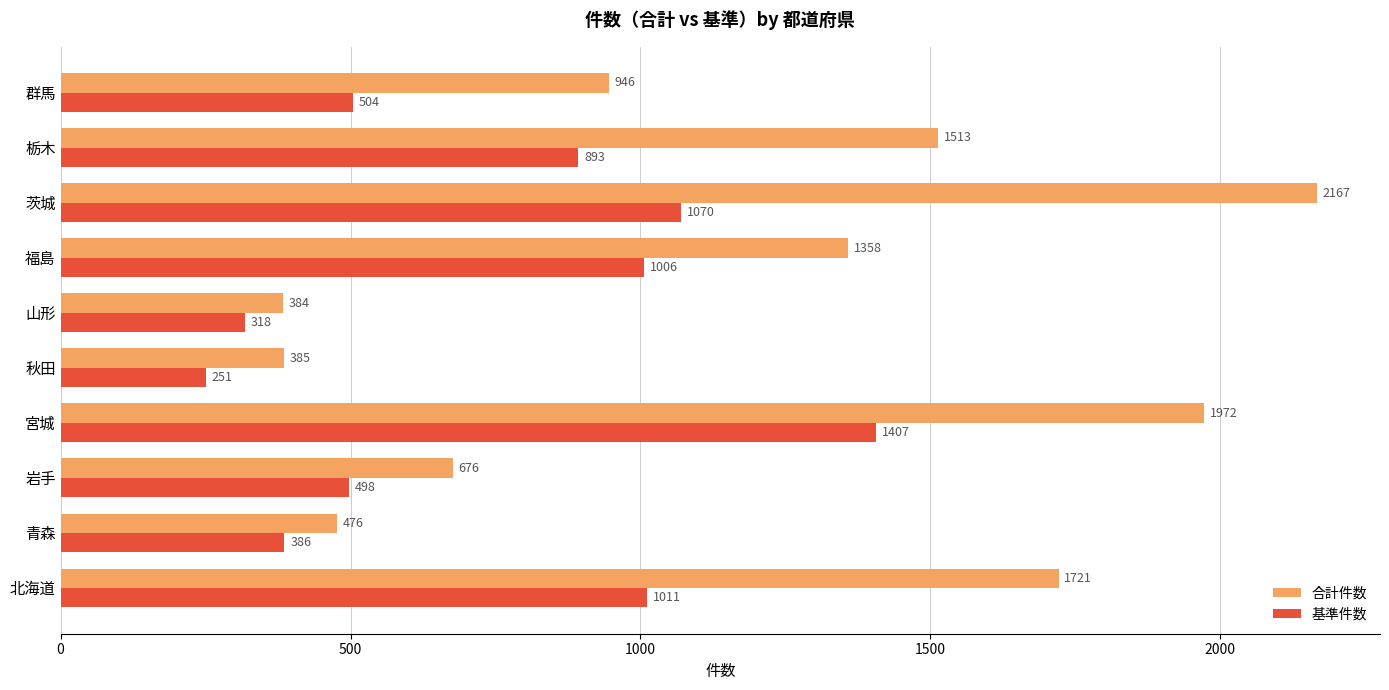

Is it true that 合計件数 equals 676 at 岩手?

True